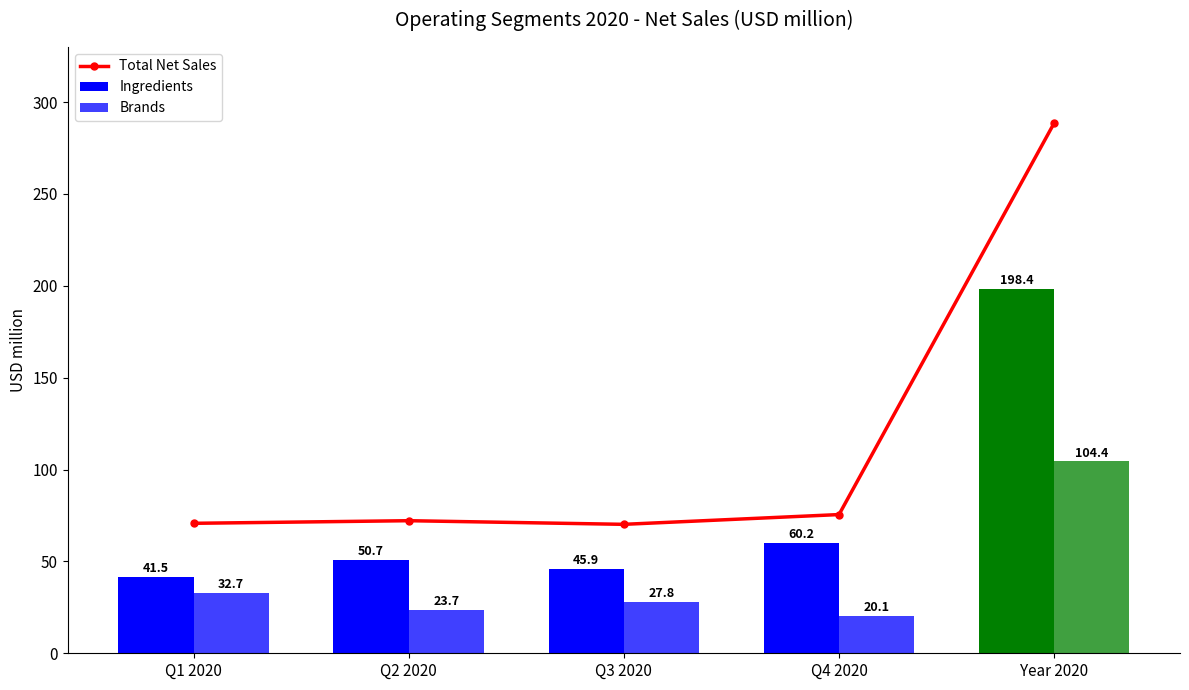

Count the number of categories in the chart.

5